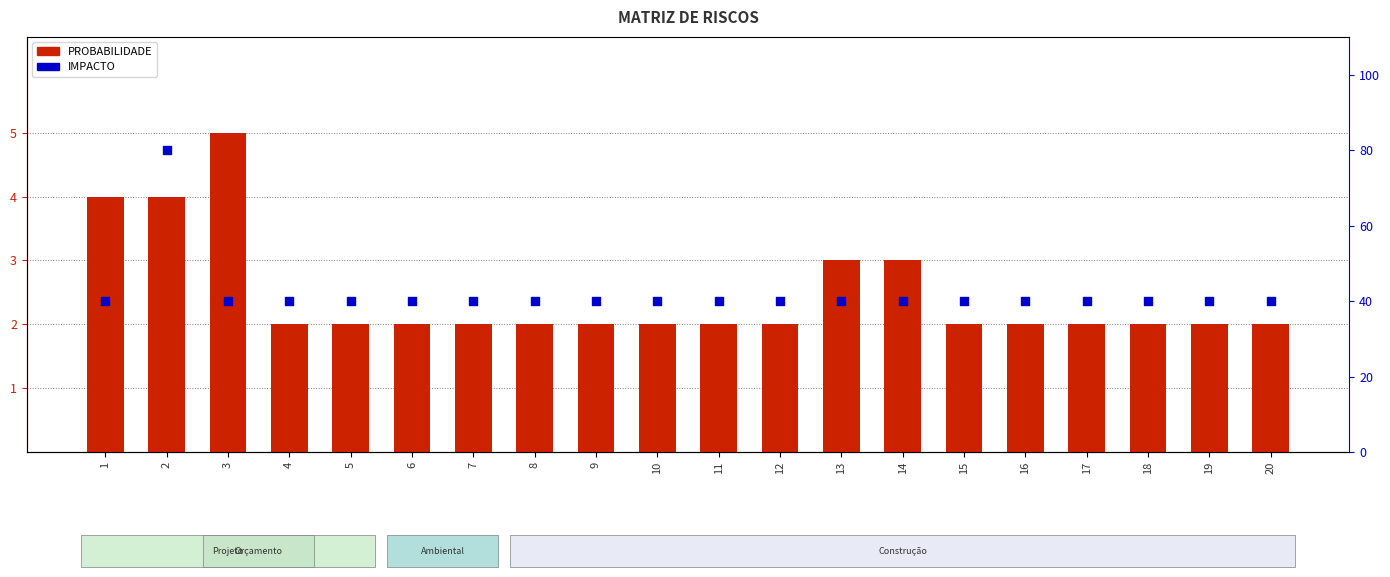

Which series reaches the maximum Y coordinate?

IMPACTO